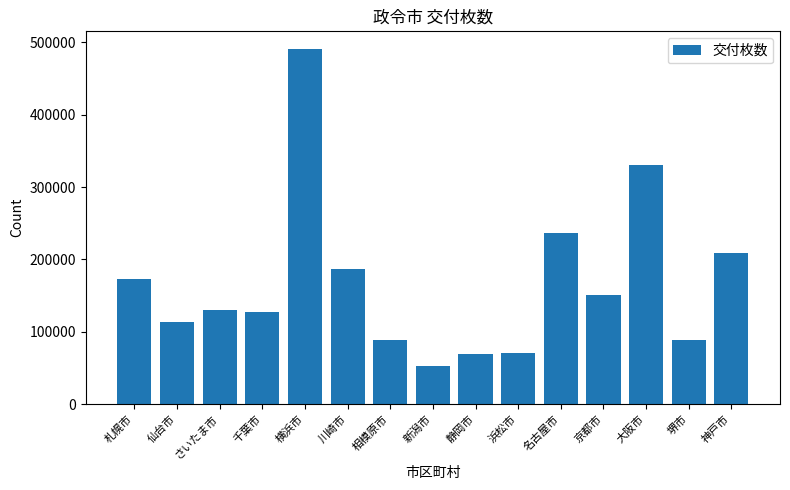

Is it true that the value at 千葉市 is 127010?

True